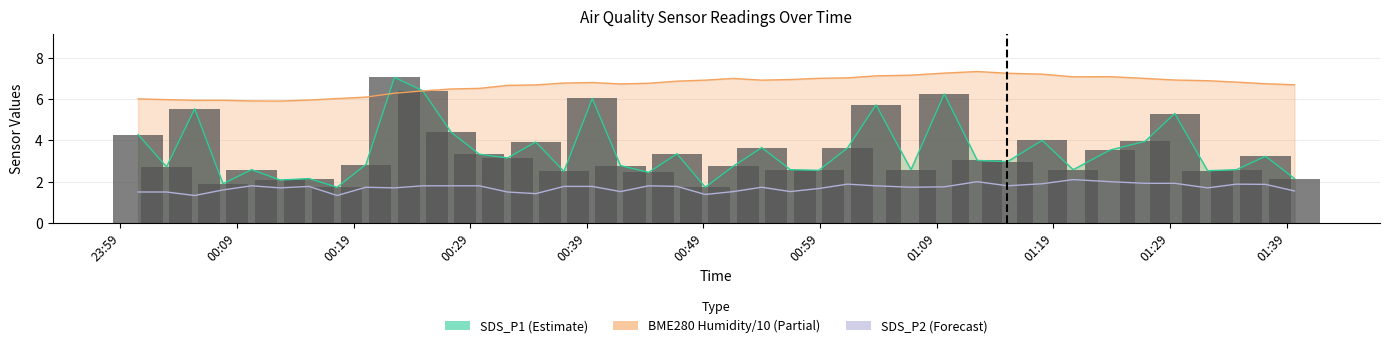

At 2022/08/01 01:34:42, list the series in order from largest to smallest.

BME280_humidity, SDS_P1, SDS_P2